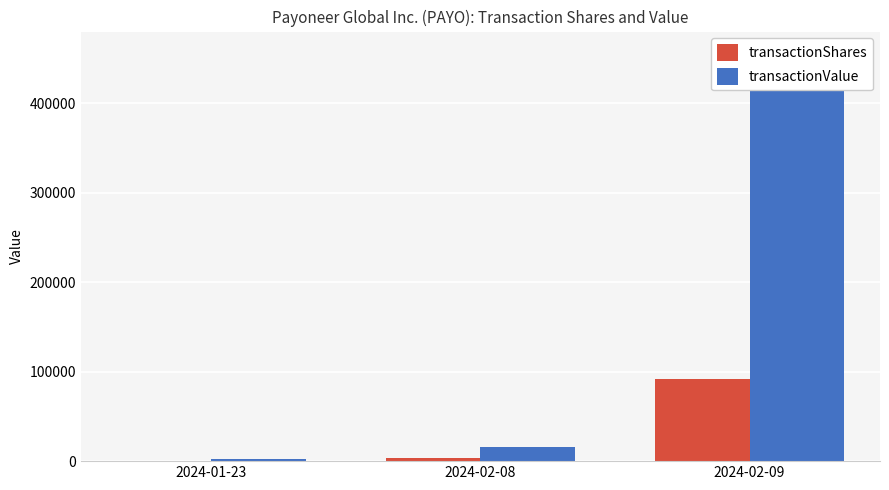

What is the value of the transactionShares bar at the 3rd from the left?

91458